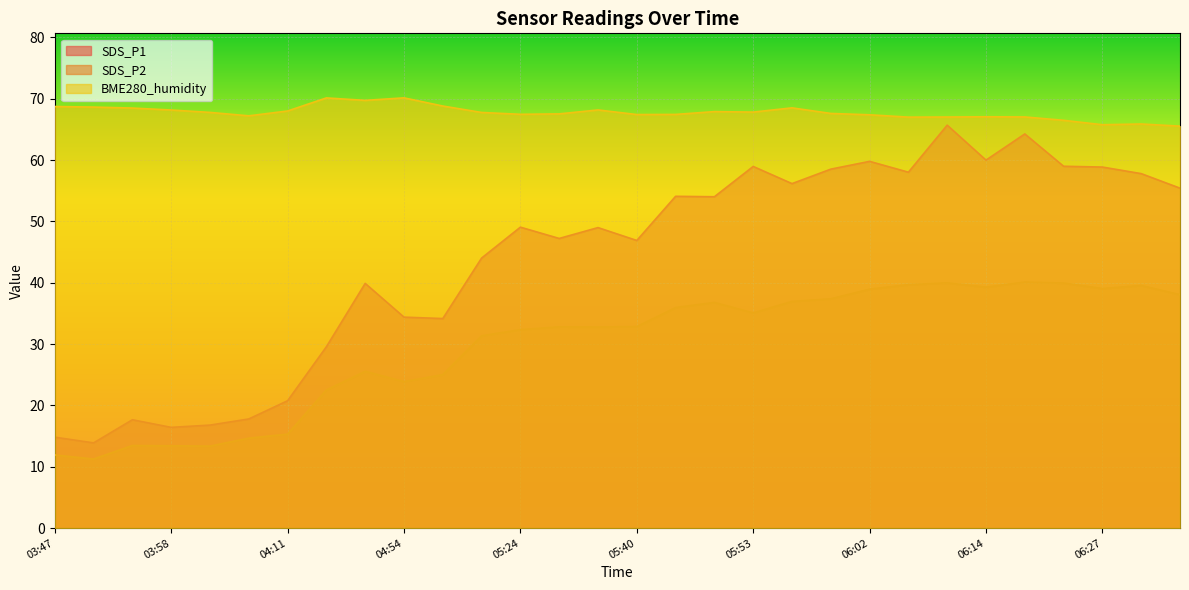

Rank the series by their average value, from highest to lowest.

BME280_humidity, SDS_P1, SDS_P2